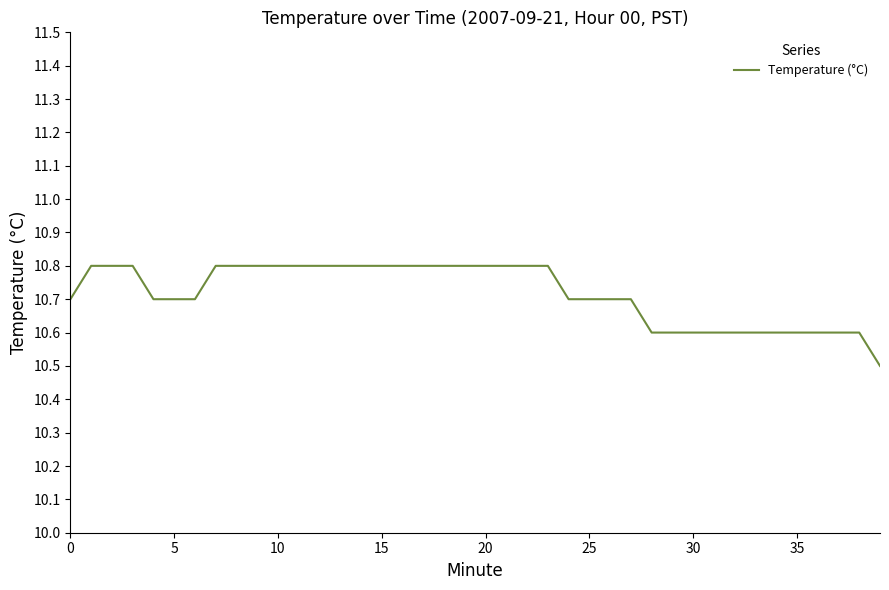

Reading right to left, transcribe all the data shown in this chart.

10.5	10.6	10.6	10.6	10.6	10.6	10.6	10.6	10.6	10.6	10.6	10.6	10.7	10.7	10.7	10.7	10.8	10.8	10.8	10.8	10.8	10.8	10.8	10.8	10.8	10.8	10.8	10.8	10.8	10.8	10.8	10.8	10.8	10.7	10.7	10.7	10.8	10.8	10.8	10.7